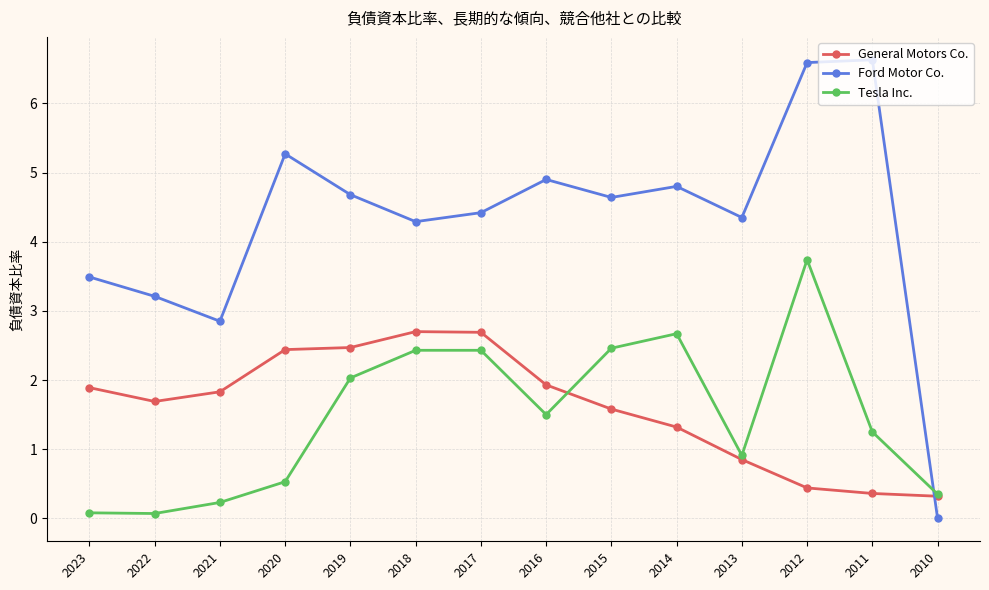

Which series has the widest spread of values?

Ford Motor Co.